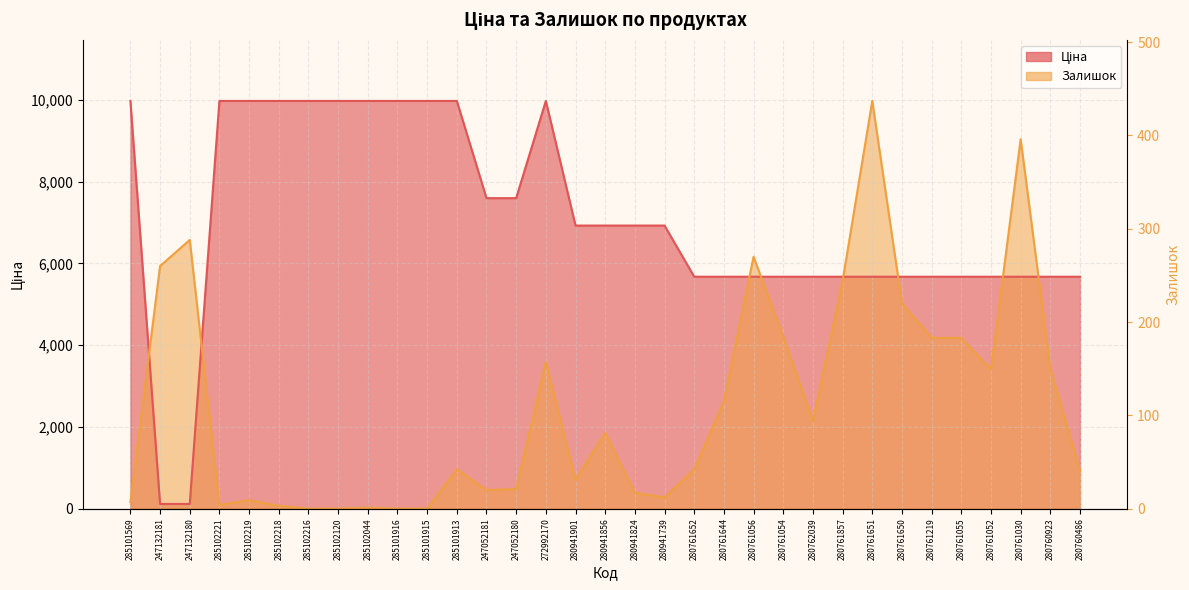

How many intersections are there between Залишок and Ціна?

8